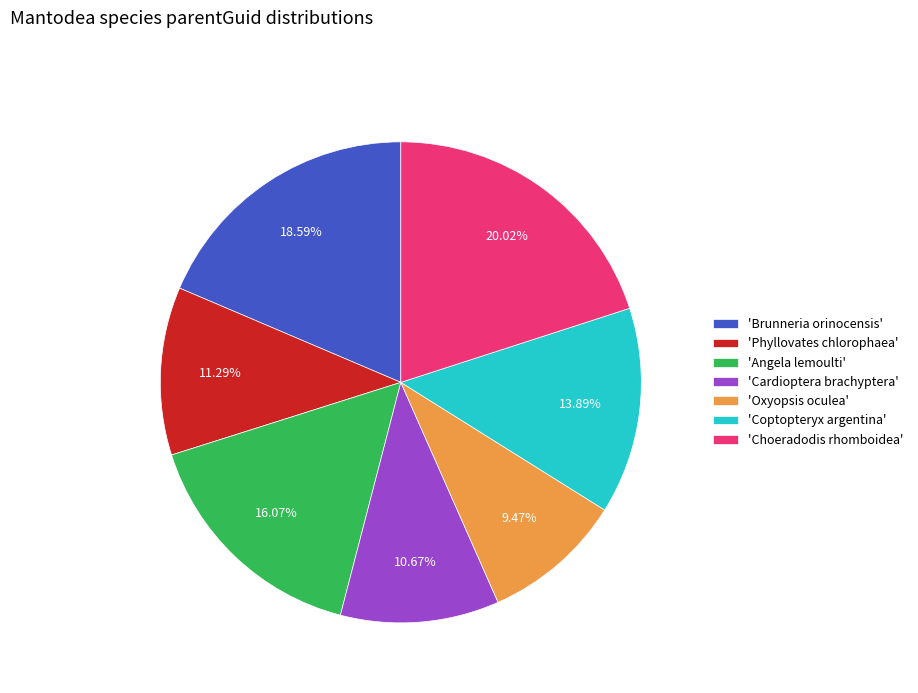

To the nearest percent, what is the average slice percentage?

14%